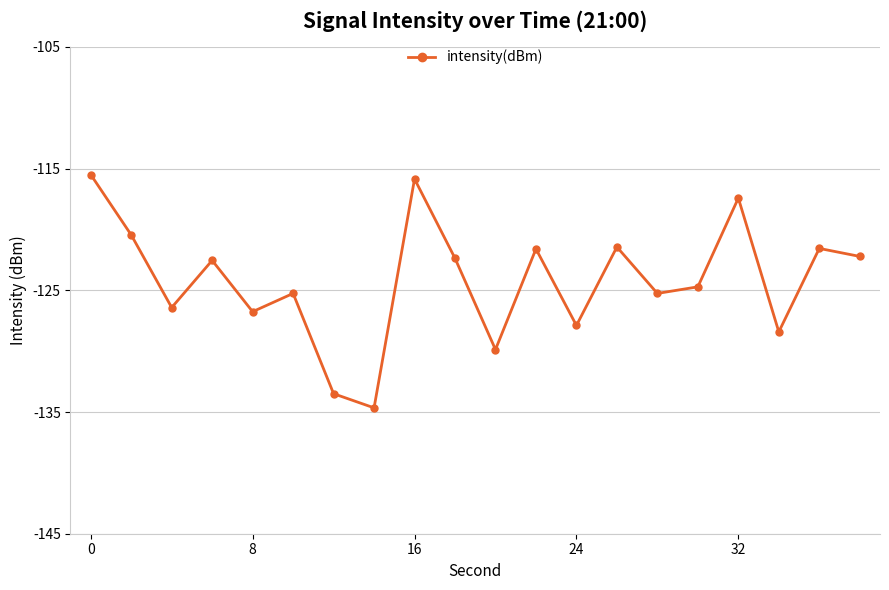

What is the maximum value shown in the chart?

-115.5